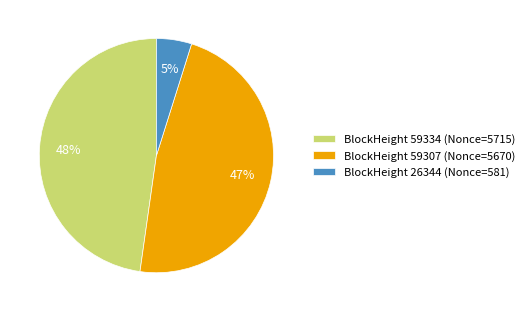

To the nearest percent, what is the difference between the largest and smallest slice percentages?

43%